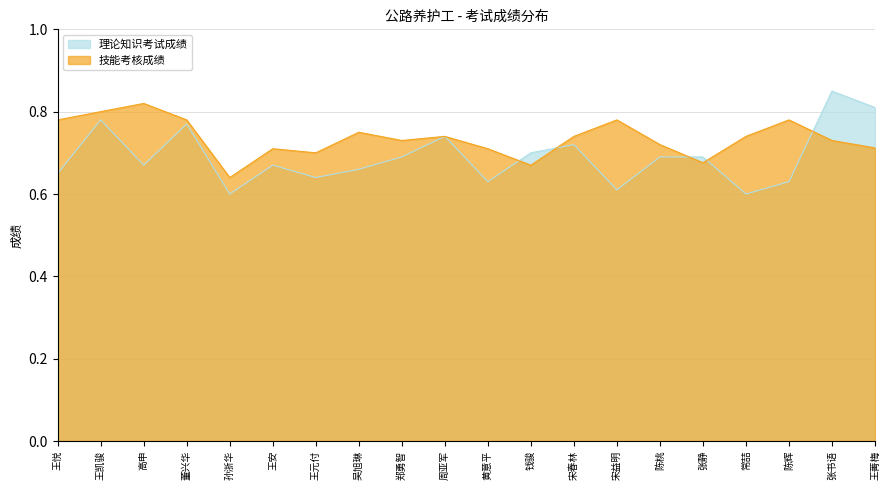

Between 高申 and 陈辉, which series saw the biggest shift?

理论知识考试成绩